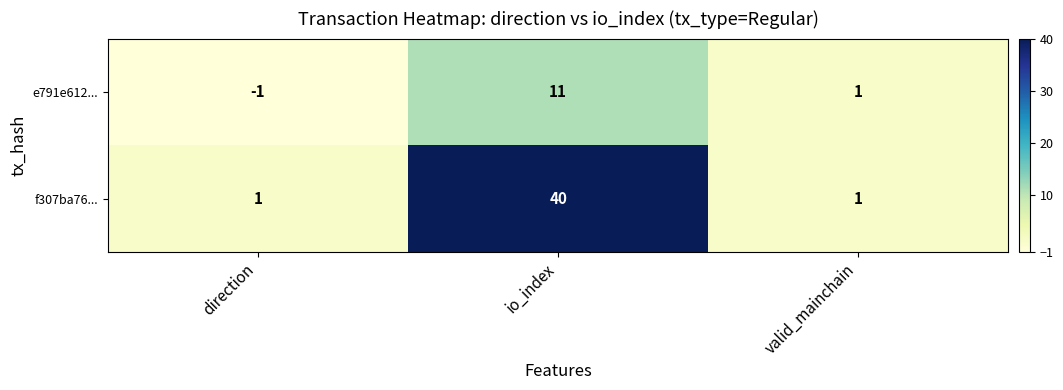

What is the greatest value displayed?

40